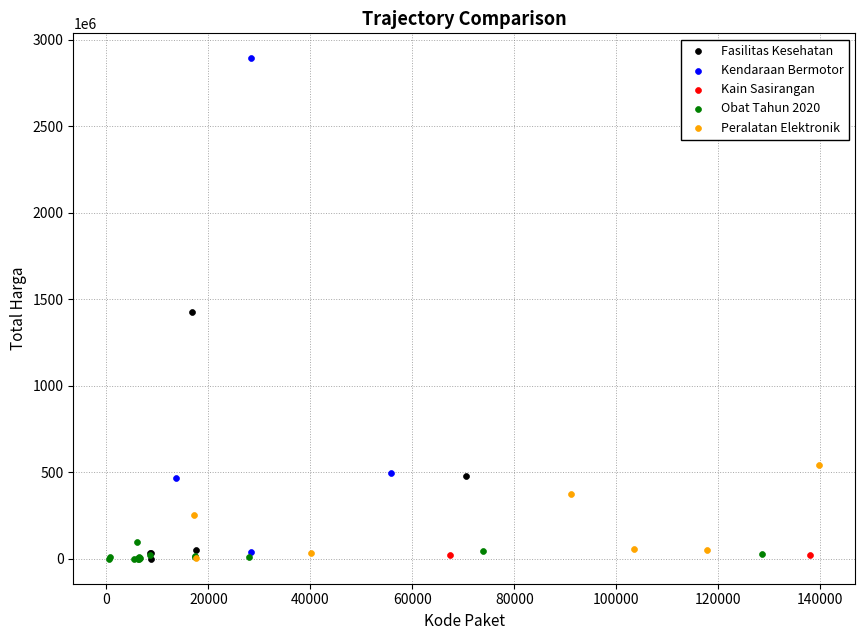

What are all the series names shown in the legend?

Fasilitas Kesehatan, Kendaraan Bermotor, Kain Sasirangan, Obat Tahun 2020, Peralatan Elektronik